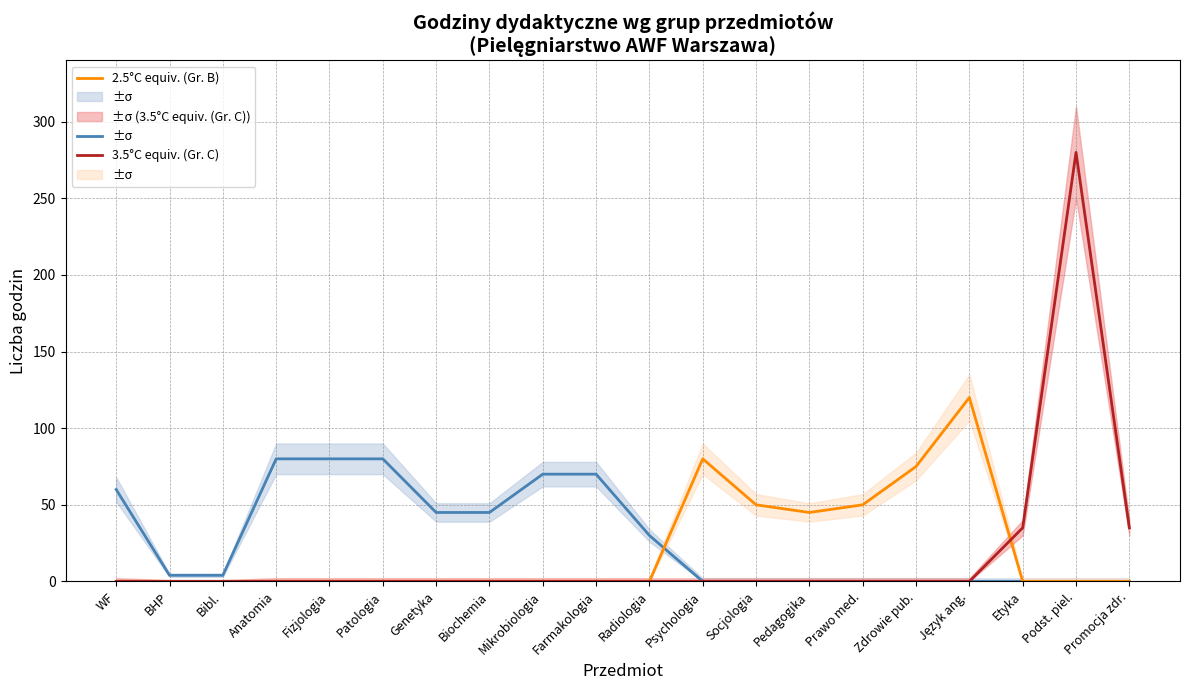

True or false: 3.5°C equiv. (Gr. C) has more than 1 interior local peaks.

False